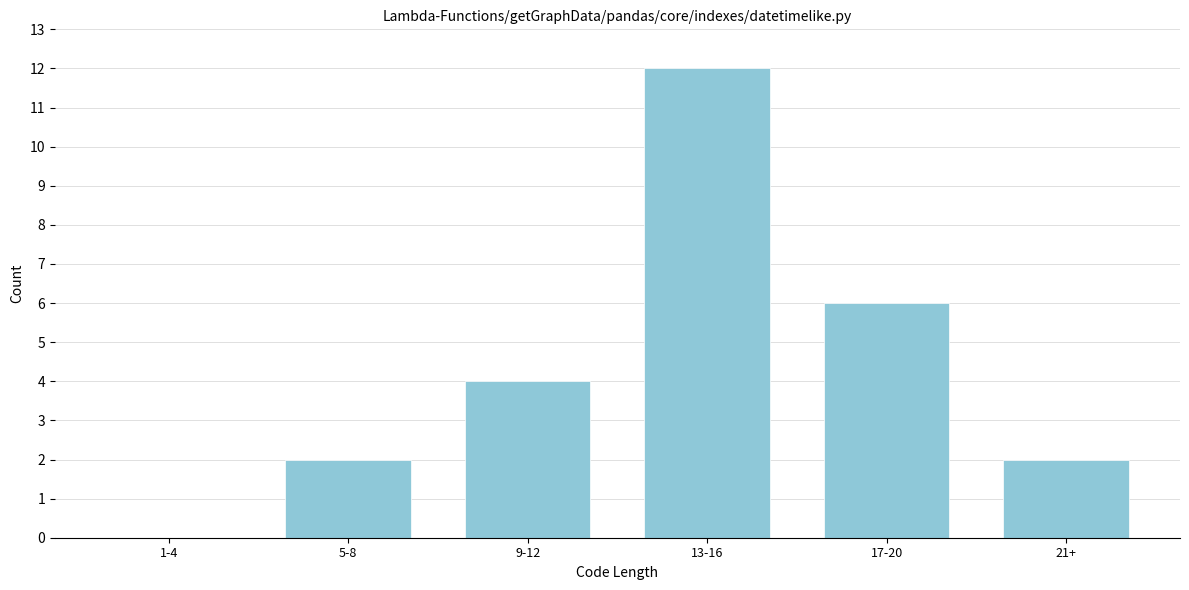

Reading right to left, list all the values displayed in this chart.

21+=2	17-20=6	13-16=12	9-12=4	5-8=2	1-4=0